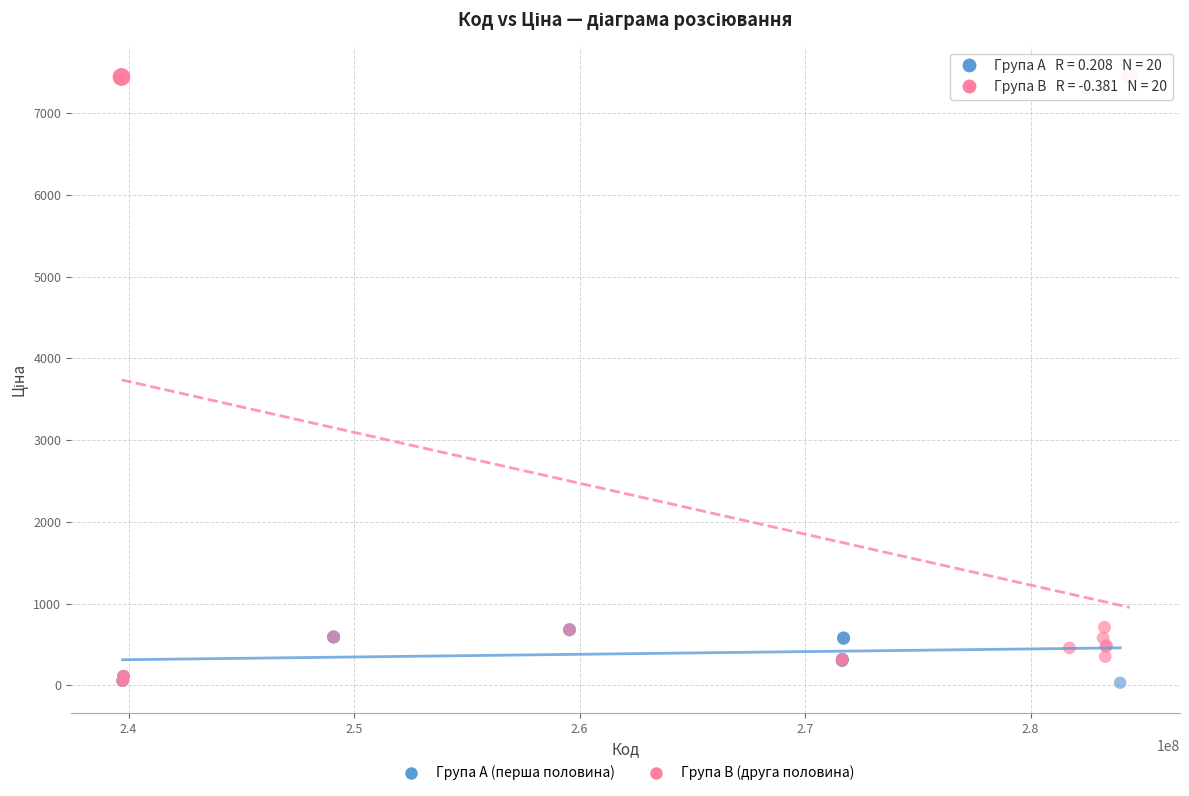

Which series has the largest Y range (max minus min)?

Група B (друга половина)